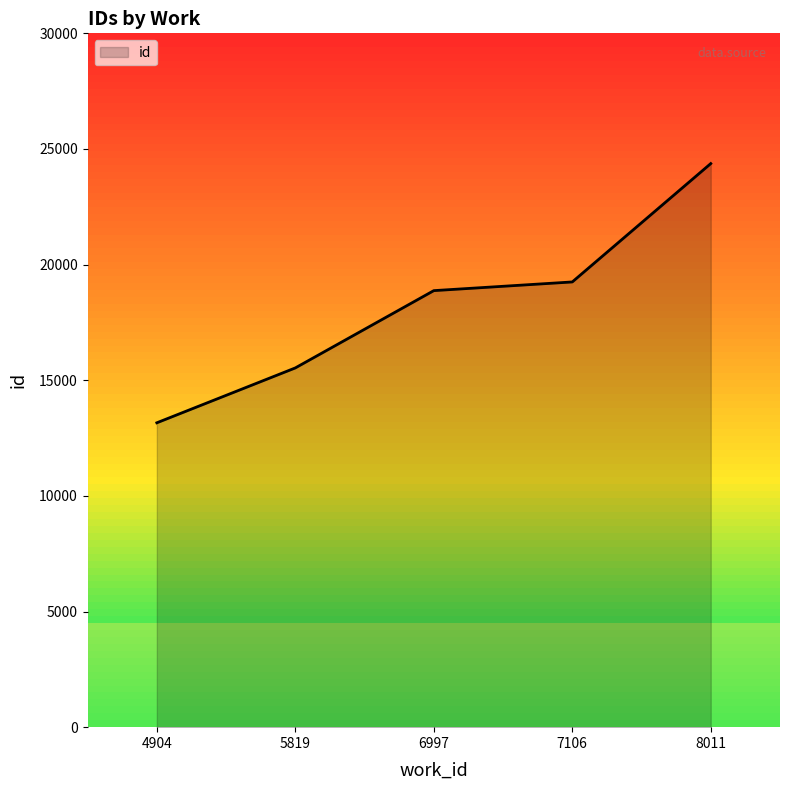

How many lines are shown in the chart?

1